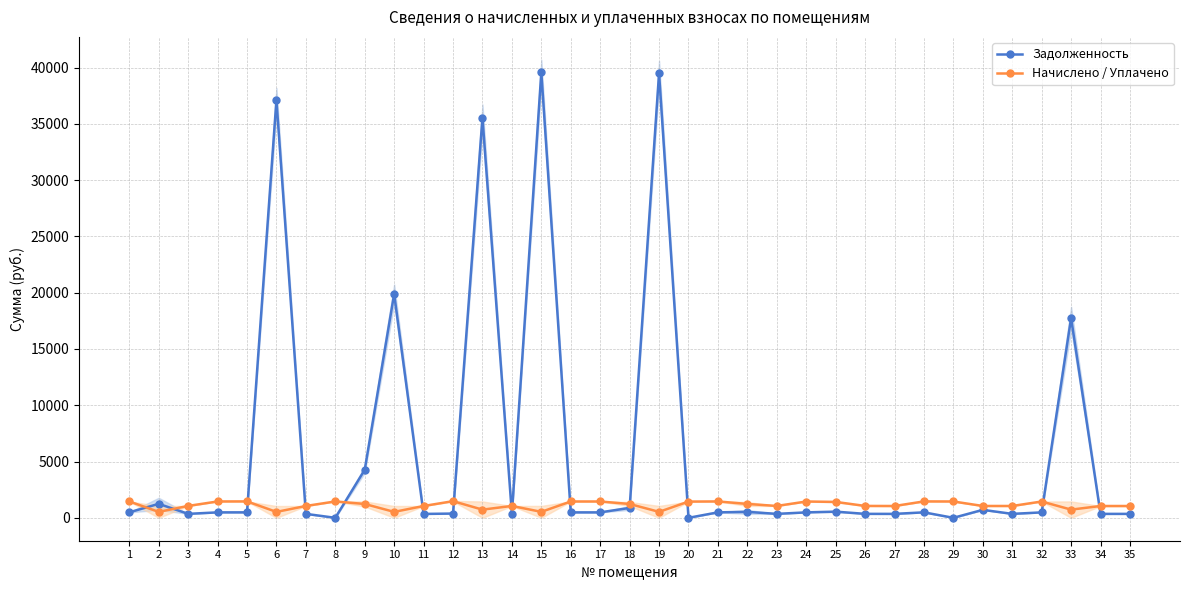

Where does the Задолженность series first go above 483?

1